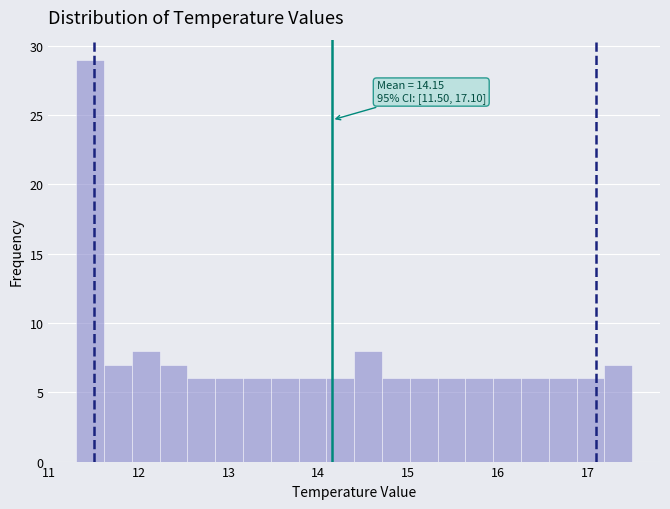

Around what value on the x-axis is the tallest bar? Give the approximate position of its centre, as read against the axis.

11.5